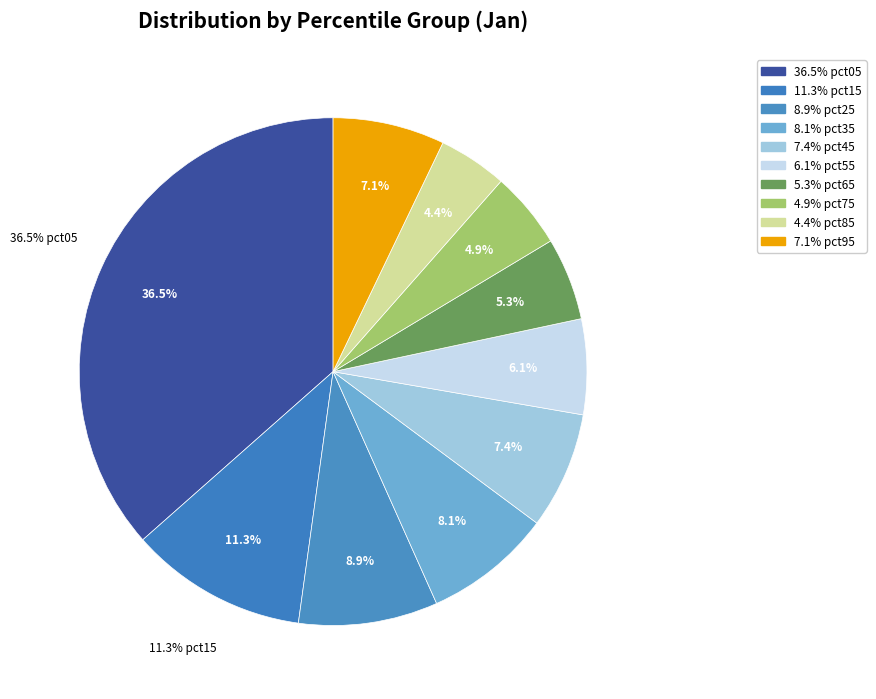

To the nearest percent, what percentage of the pie is pct55?

6%